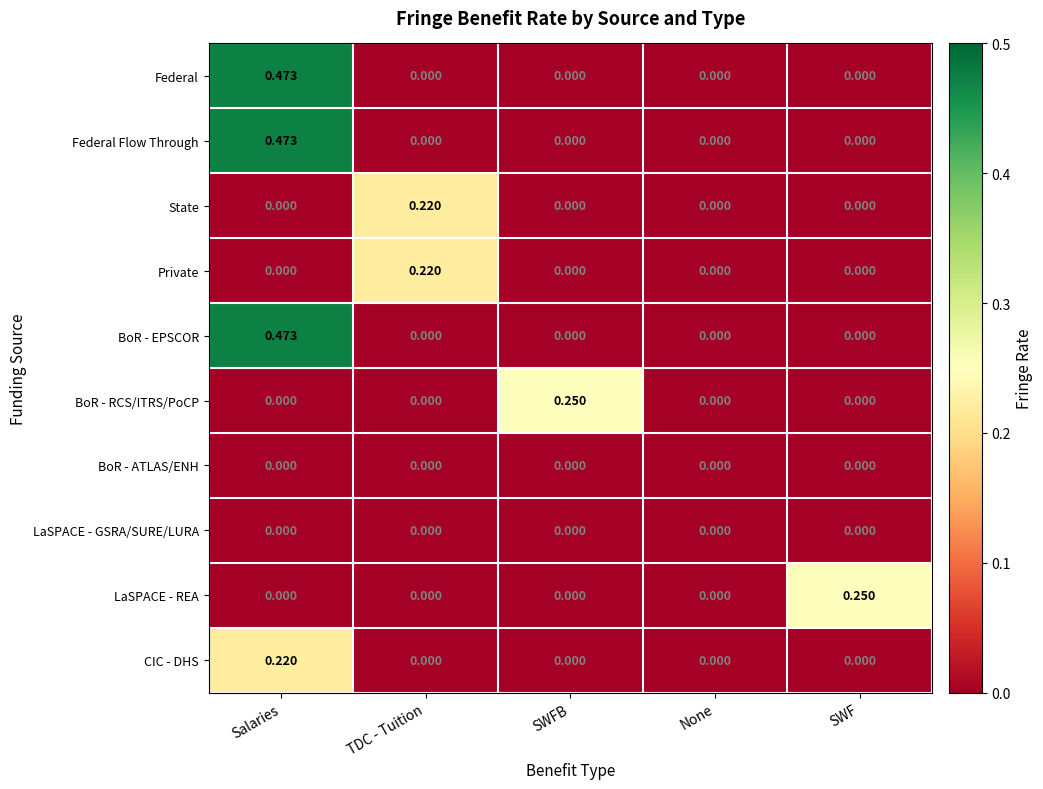

Which has a higher value, None or TDC - Tuition?

None